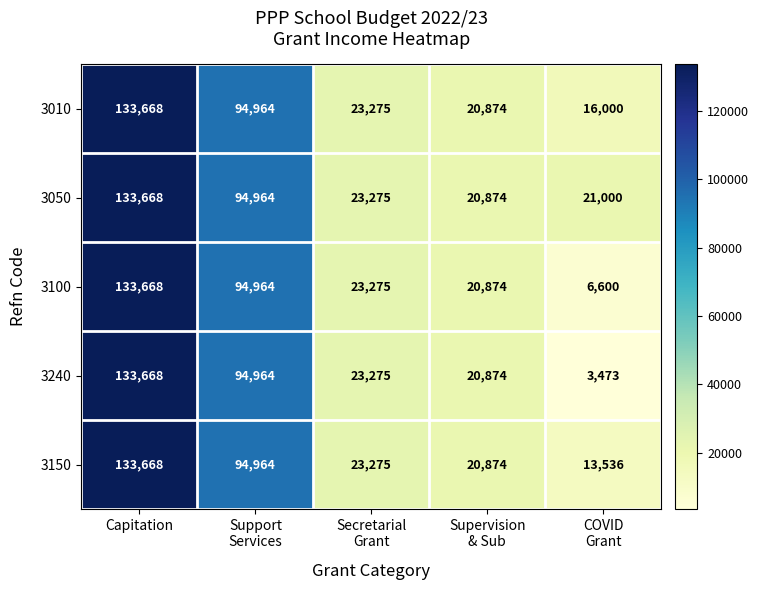

At which label does 3050 first exceed 23275?

Capitation